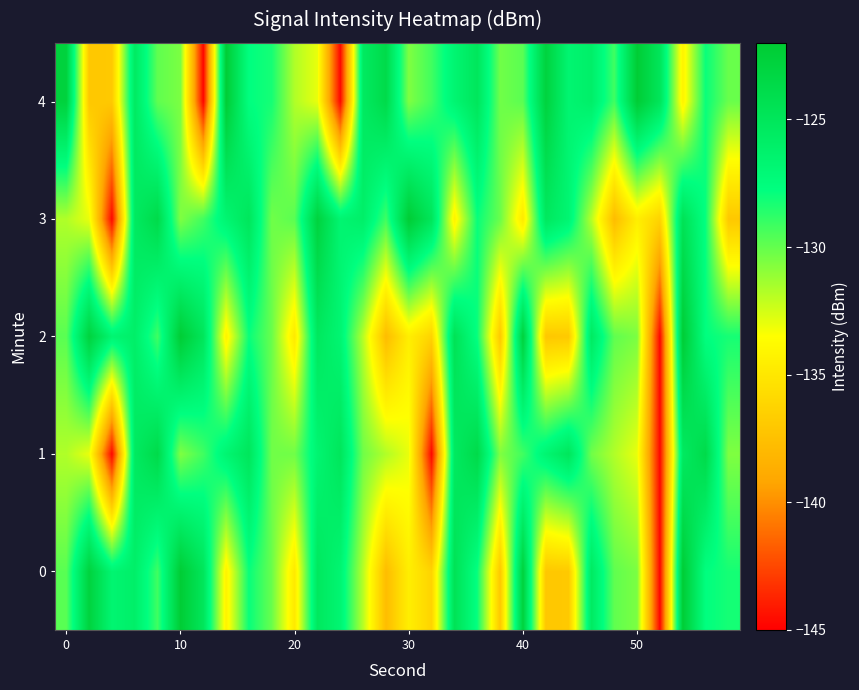

Which series has the largest total across all categories?

4